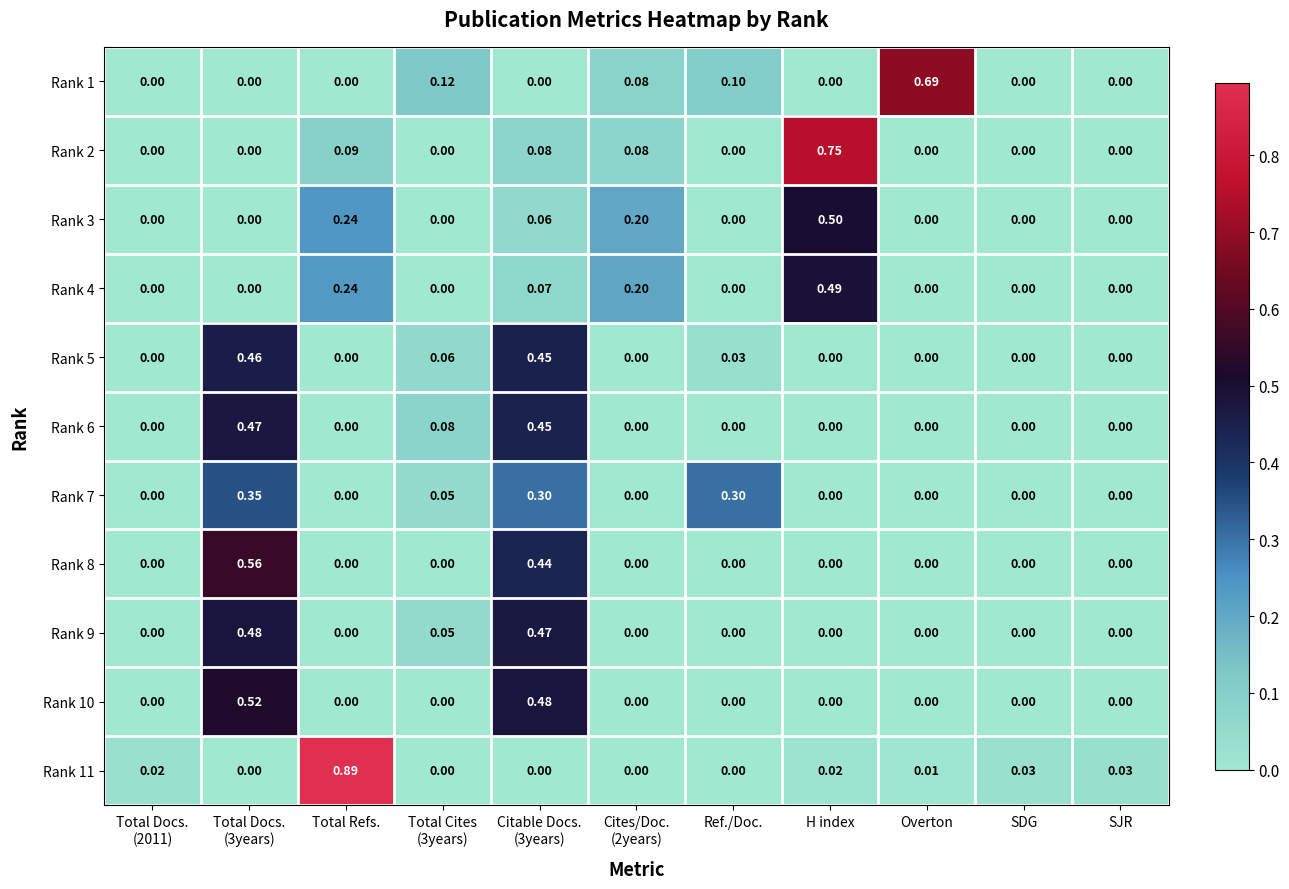

Count the number of categories in the chart.

11